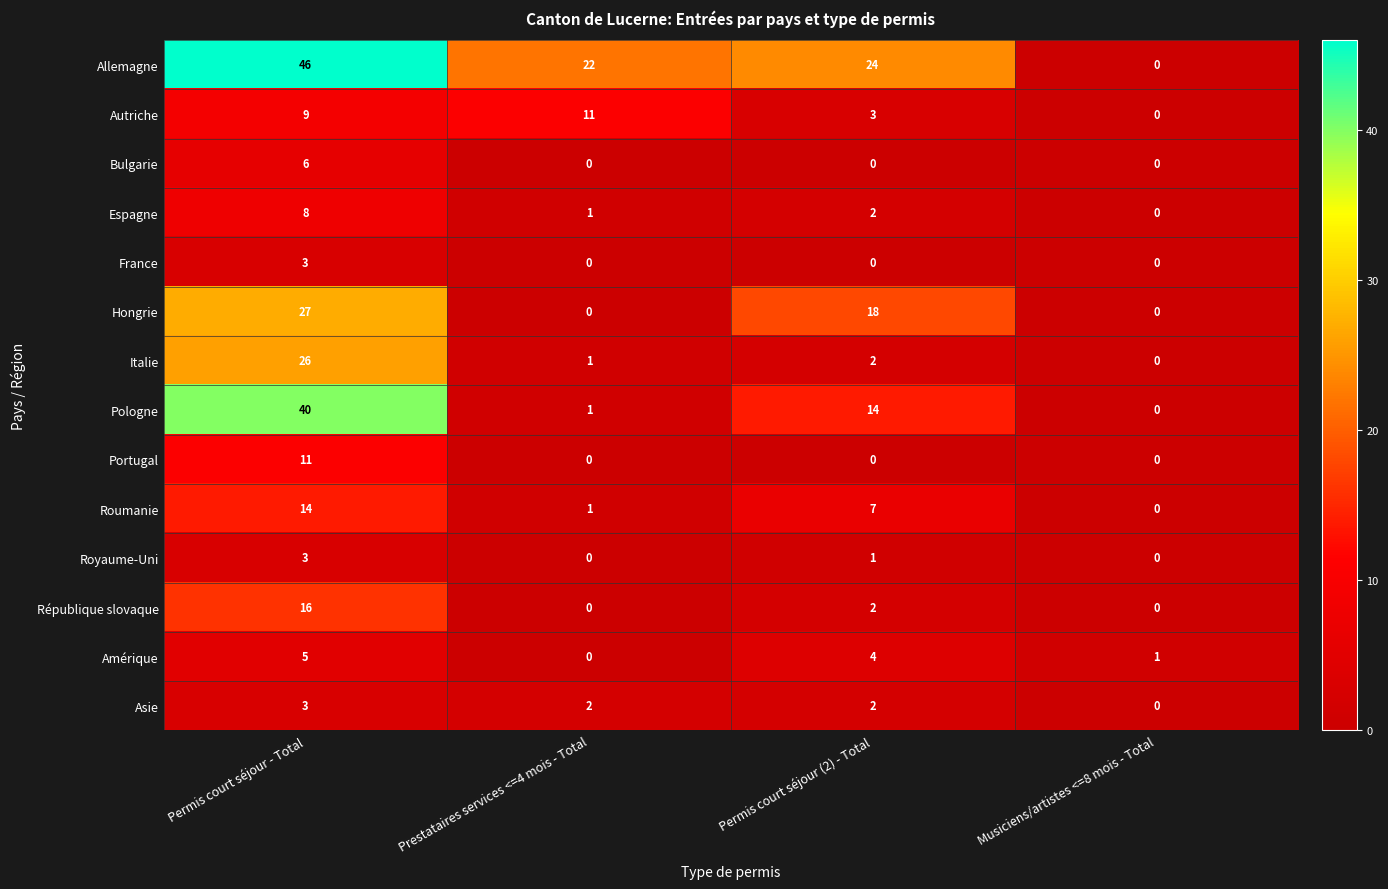

What is the maximum value for Roumanie?

14